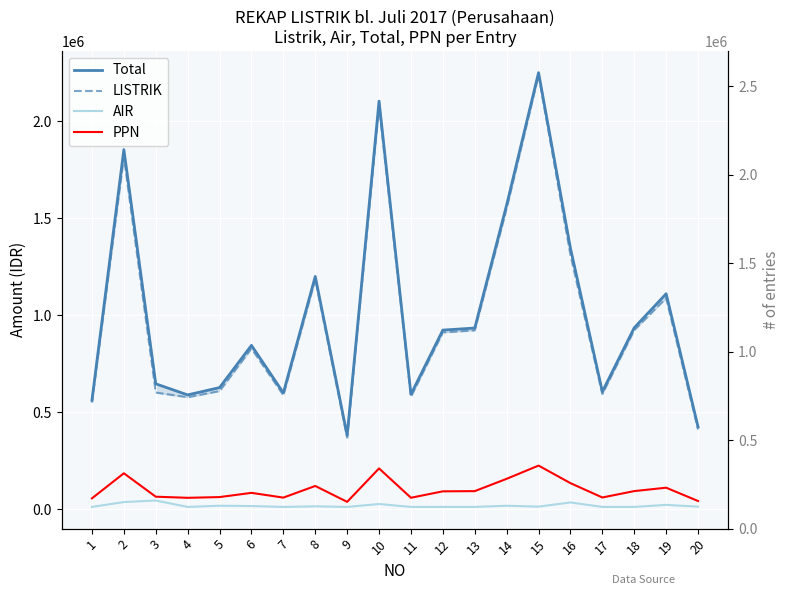

Count the number of data series in this chart.

4